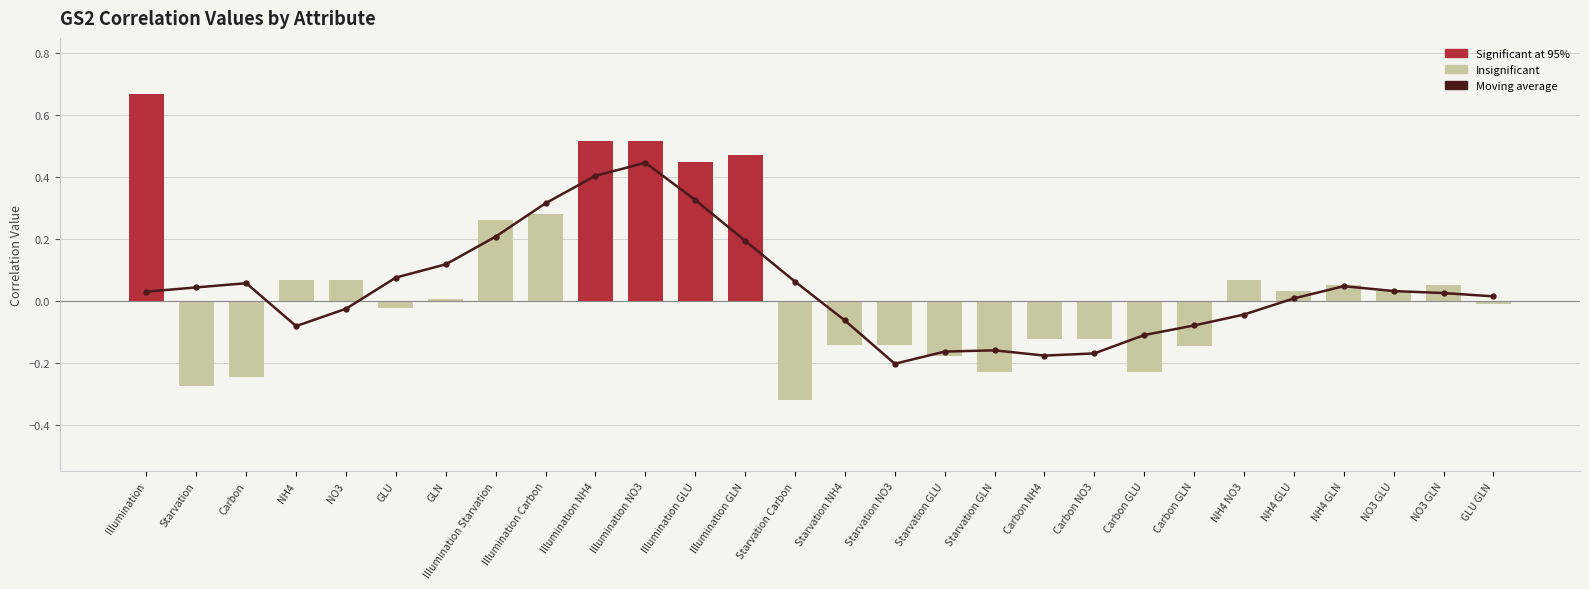

At which category does the chart reach its minimum across all series?

Starvation NO3